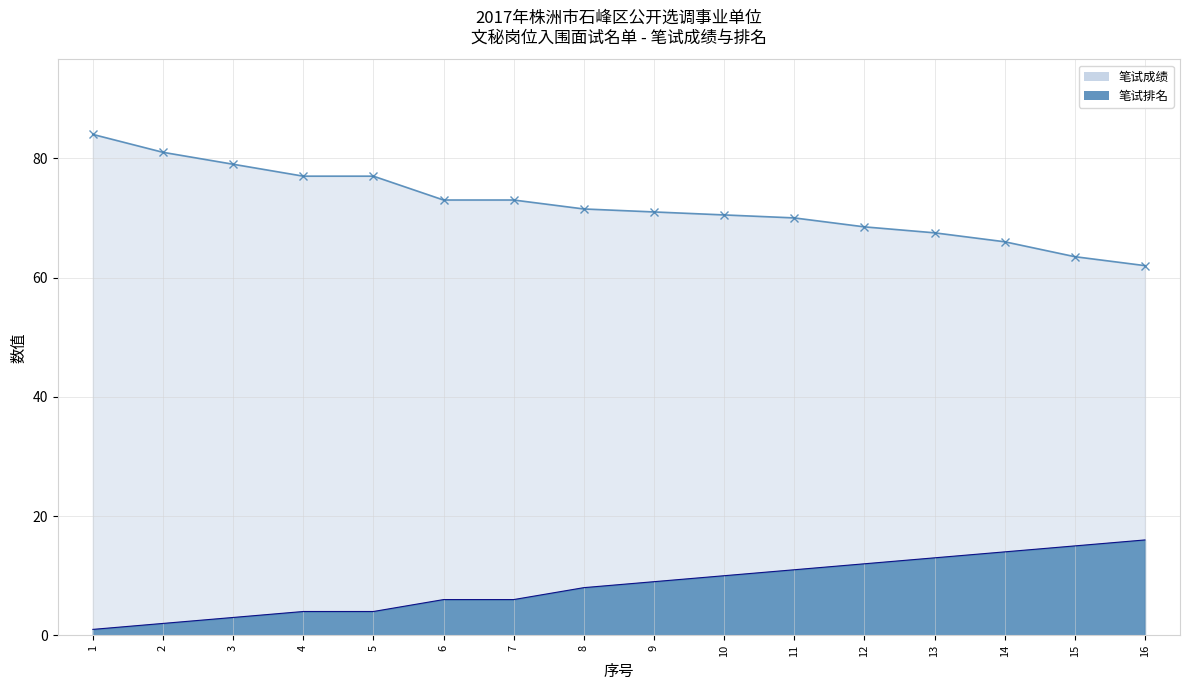

Reading left to right, what are all the values shown in this chart?

笔试成绩: 84.0	81.0	79.0	77.0	77.0	73.0	73.0	71.5	71.0	70.5	70.0	68.5	67.5	66.0	63.5	62.0
笔试排名: 1.0	2.0	3.0	4.0	4.0	6.0	6.0	8.0	9.0	10.0	11.0	12.0	13.0	14.0	15.0	16.0